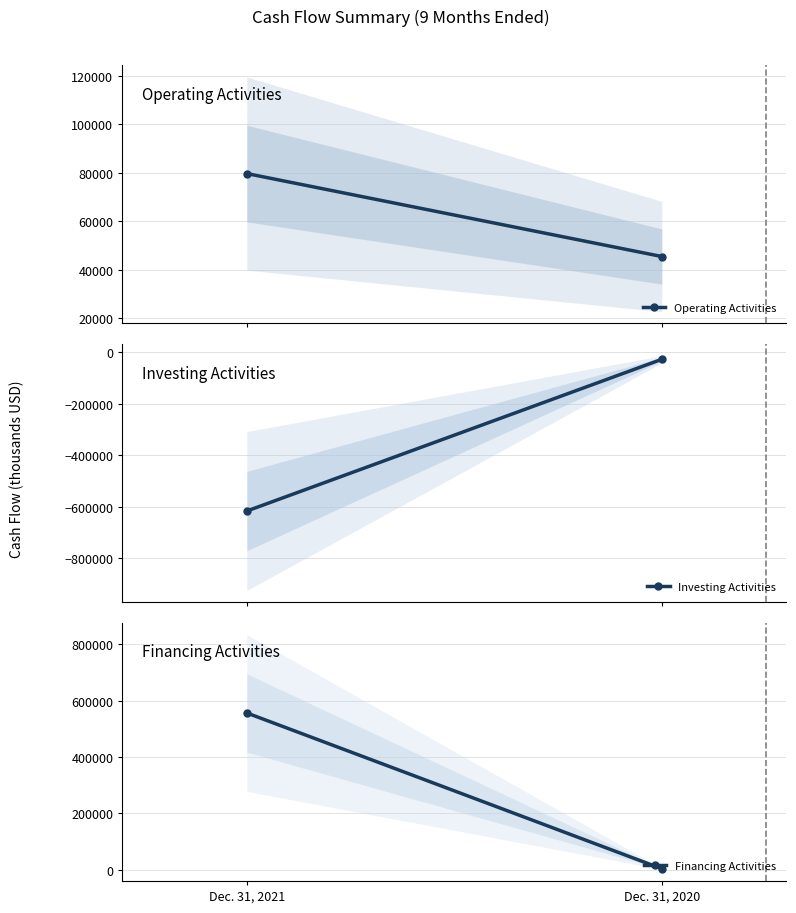

What is the sum of all Investing Activities values?

-644496